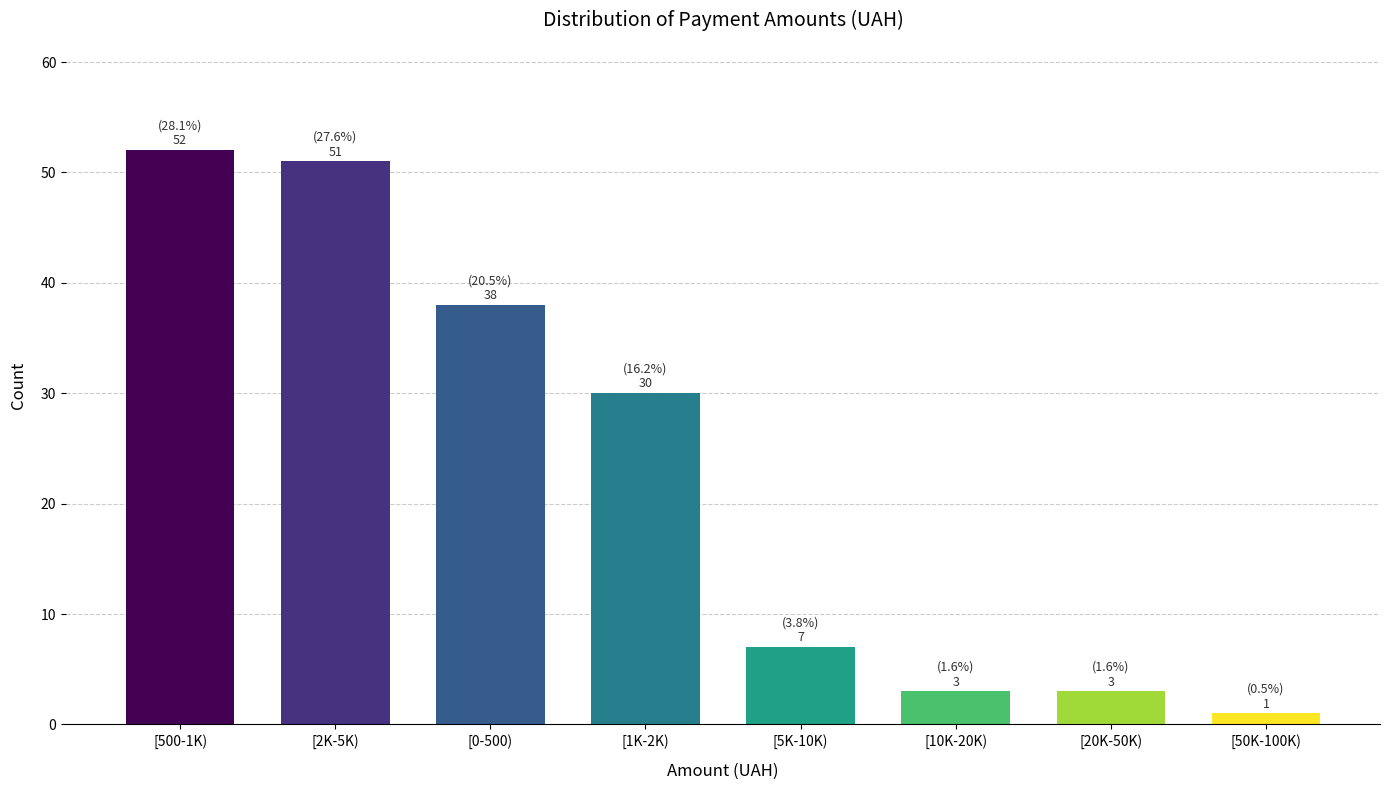

Reading right to left, extract all data points from this chart.

[50K-100K)=1	[20K-50K)=3	[10K-20K)=3	[5K-10K)=7	[1K-2K)=30	[0-500)=38	[2K-5K)=51	[500-1K)=52